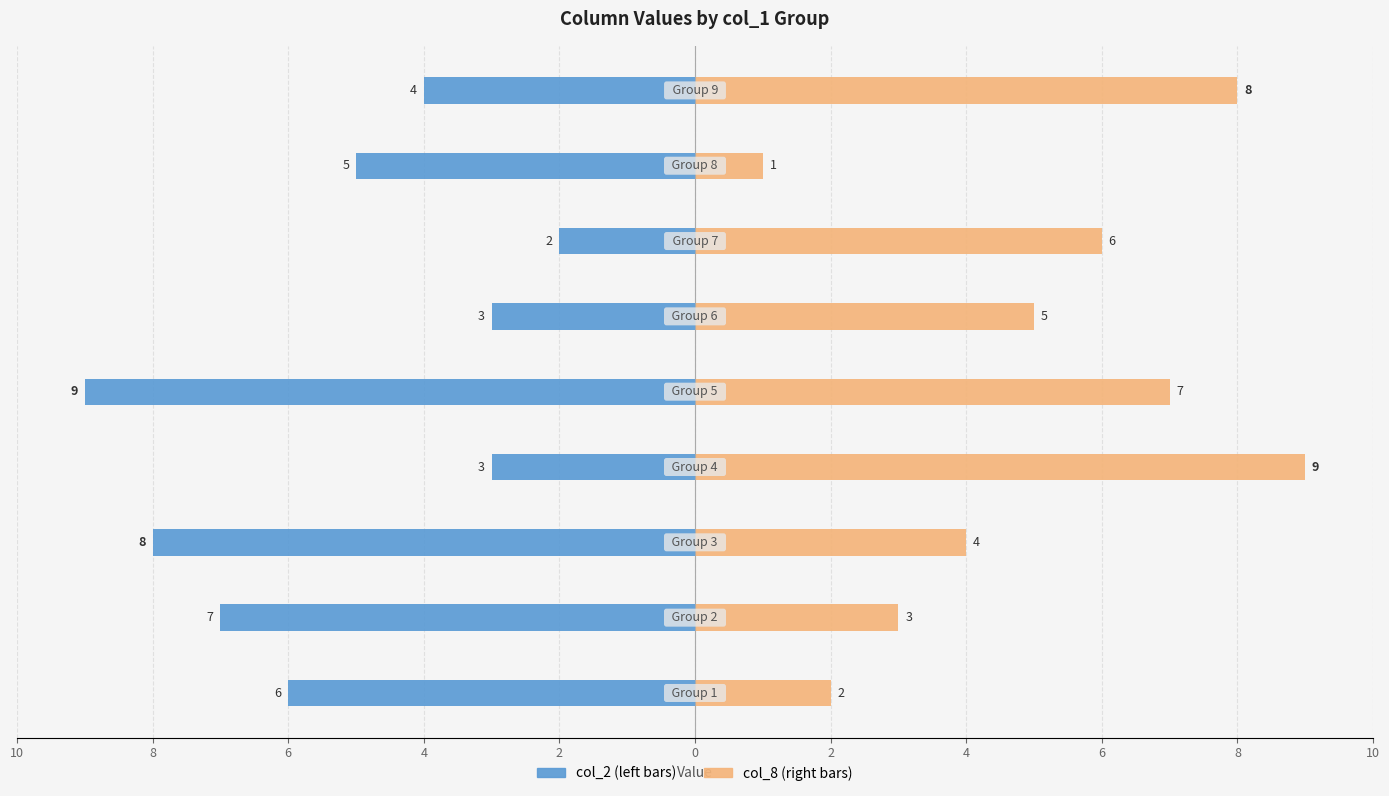

What is the difference between the col_2 (left) values at 2 and 8?

2